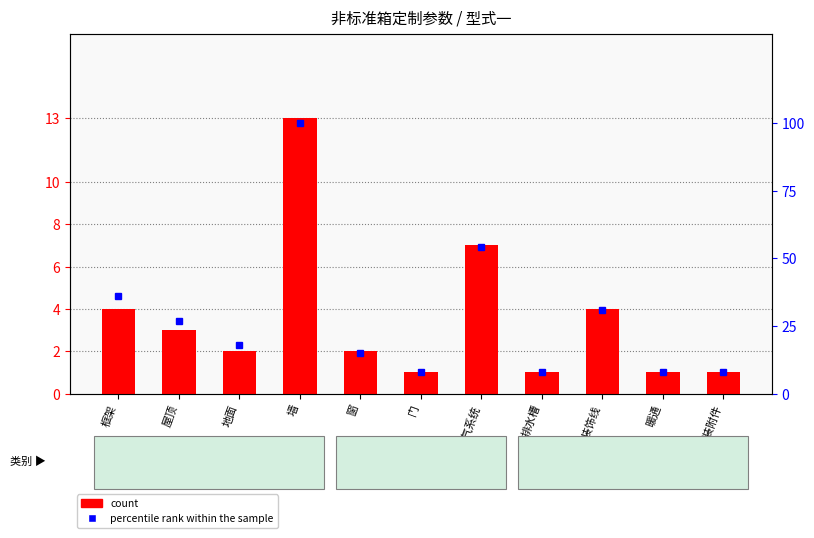

Is it true that the value at 排水槽 is 0?

False